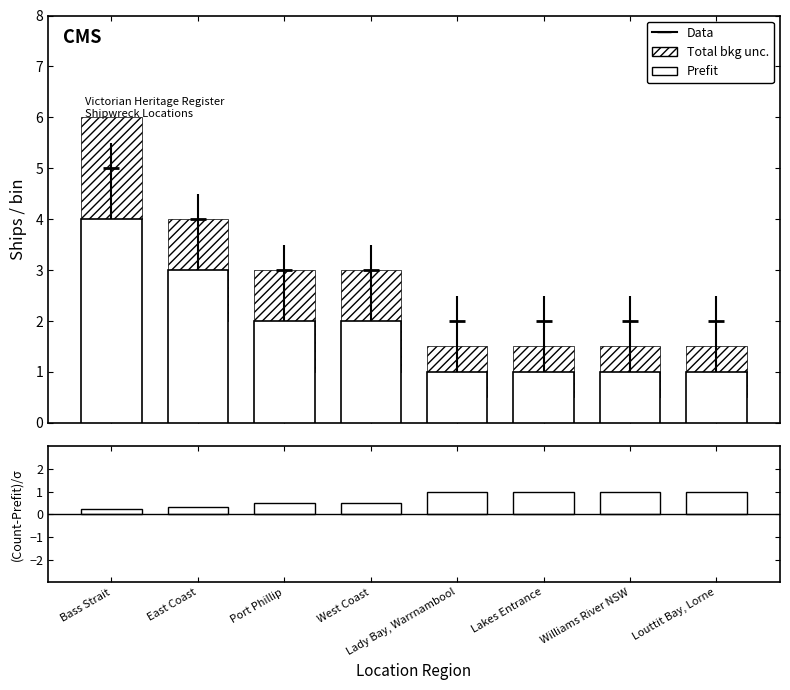

Reading left to right, what are all the values shown in this chart?

Prefit: 4.0	3.0	2.0	2.0	1.0	1.0	1.0	1.0
(Count-Prefit)/σ: 0.2	0.3	0.5	0.5	1.0	1.0	1.0	1.0